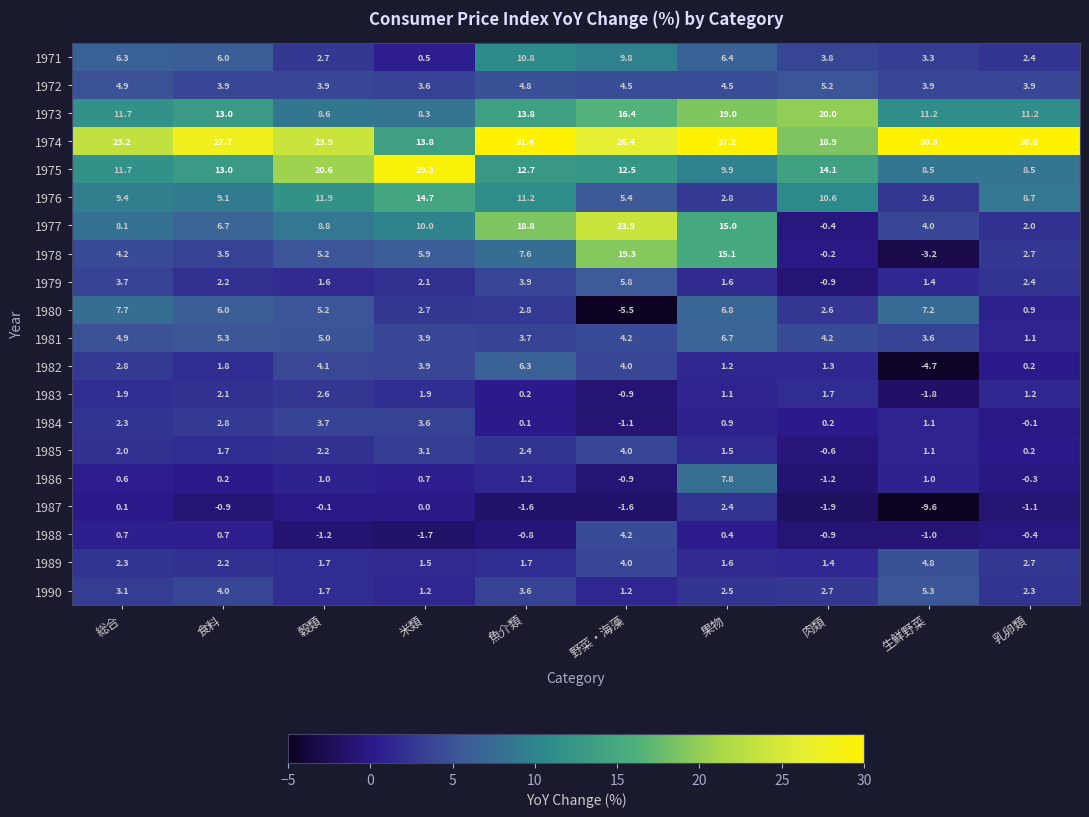

Which series has the widest spread of values?

1977